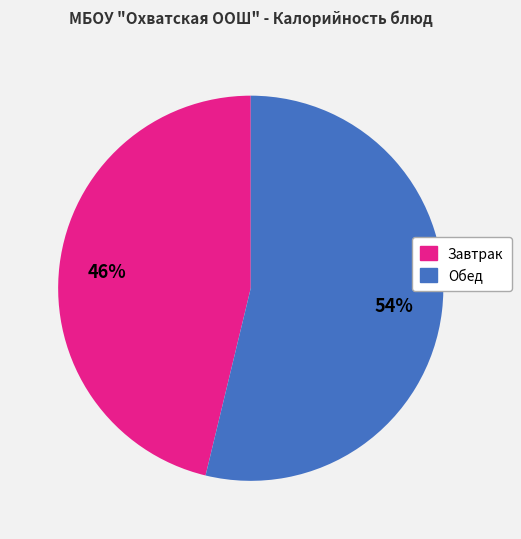

To the nearest percent, what is the average slice percentage?

50%